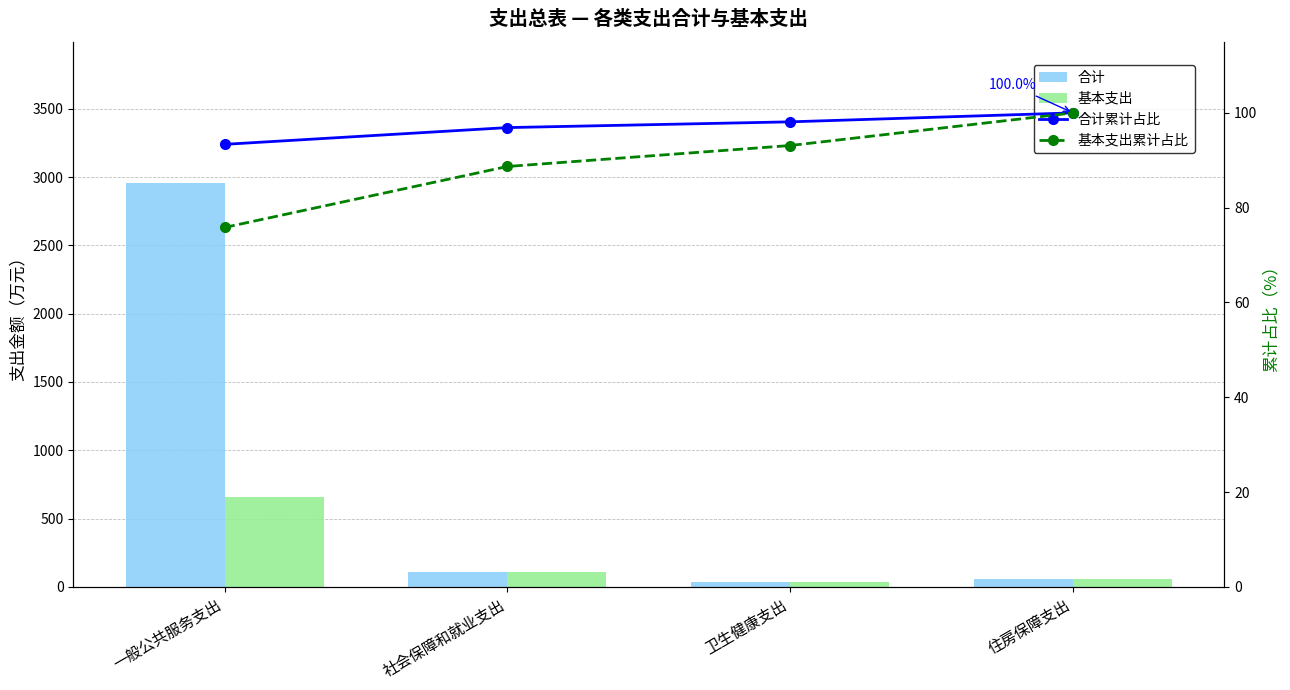

List the series in order of their peak value, highest first.

合计, 基本支出, 合计累计占比, 基本支出累计占比